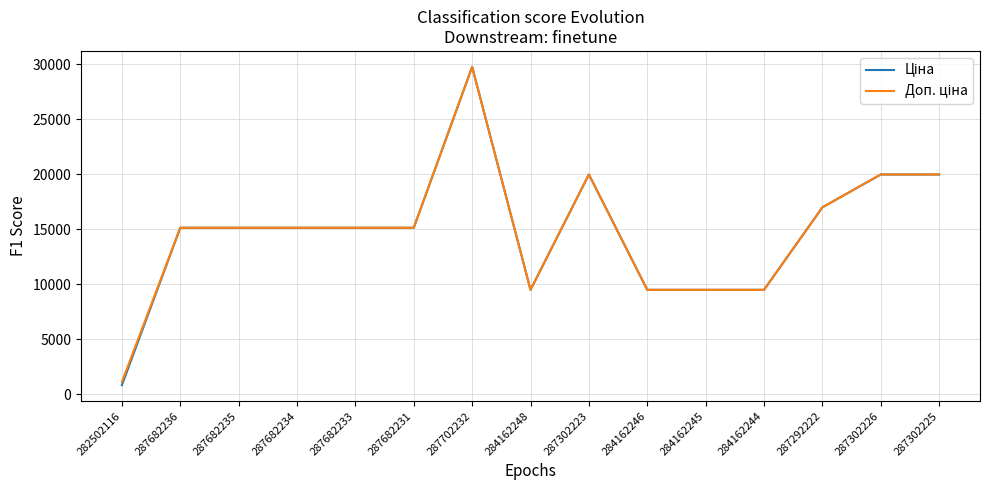

Which label corresponds to the smallest value in the chart?

282502116